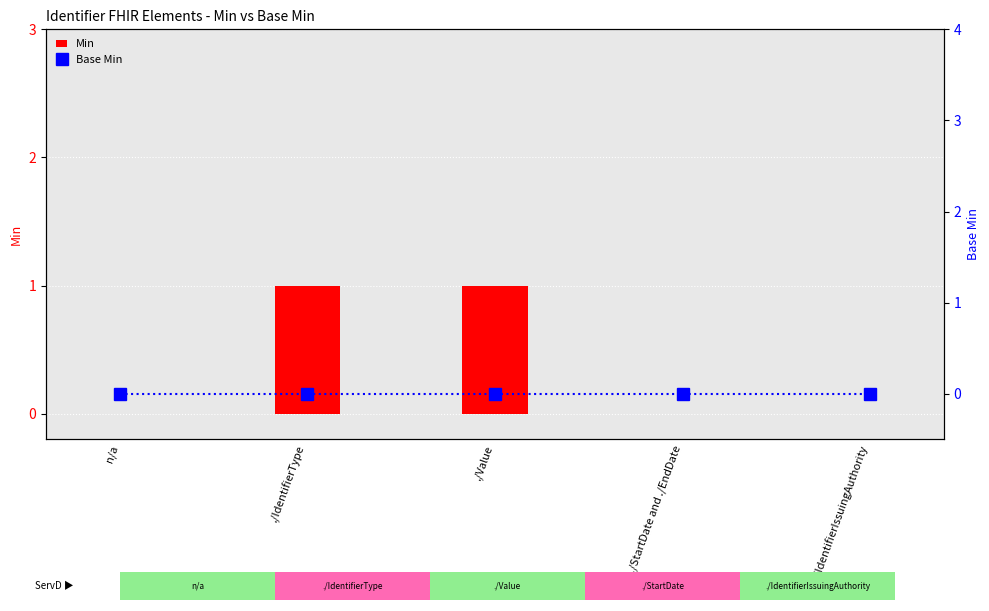

Reading right to left, what are all the values shown in this chart?

Min: 0	0	1	1	0
Base Min: 0	0	0	0	0